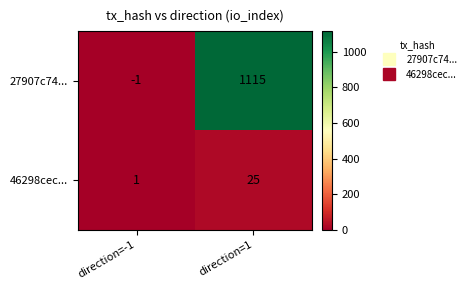

At which category does the chart reach its peak across all series?

direction=1